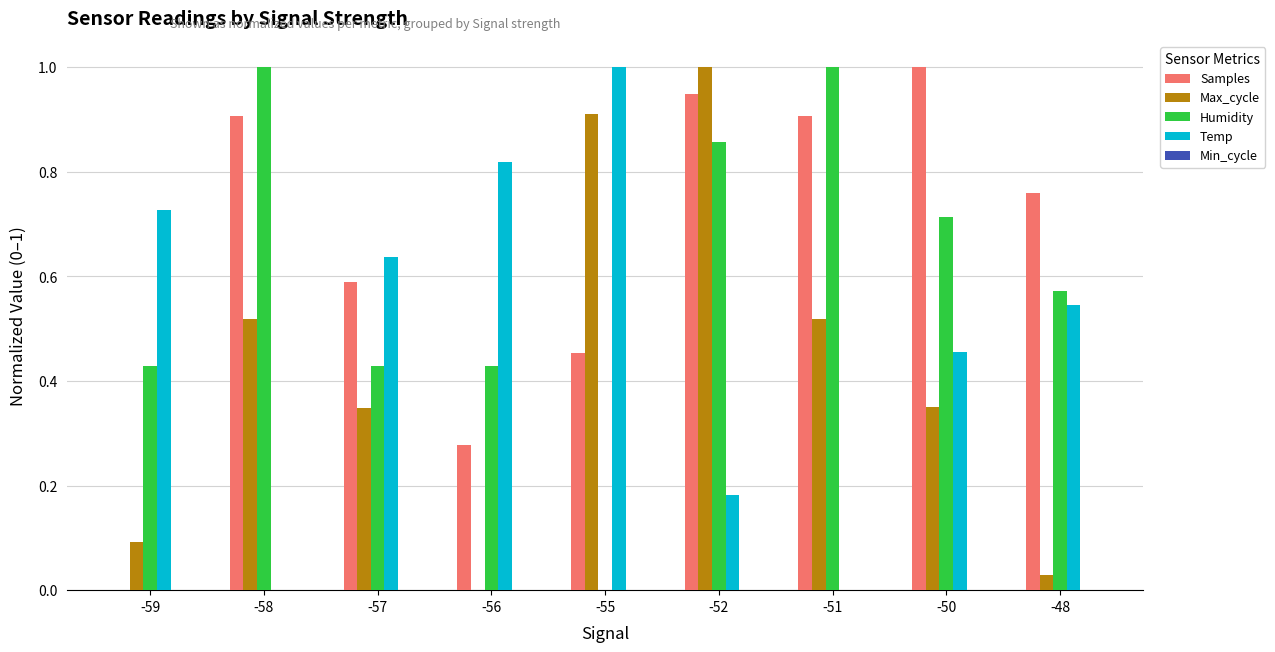

True or false: Humidity has a value of 0.3 at -55.

False